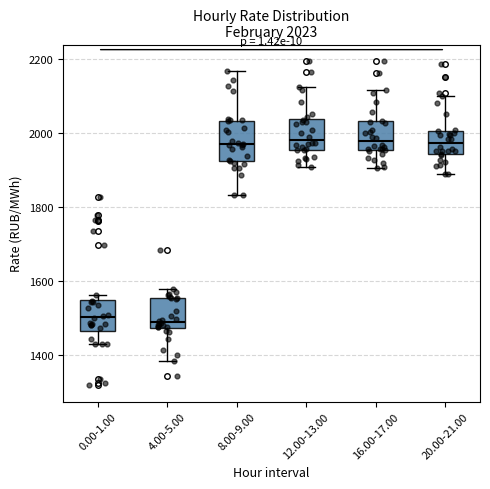

Which box is the tallest, from its lower edge to its upper edge?

8.00-9.00